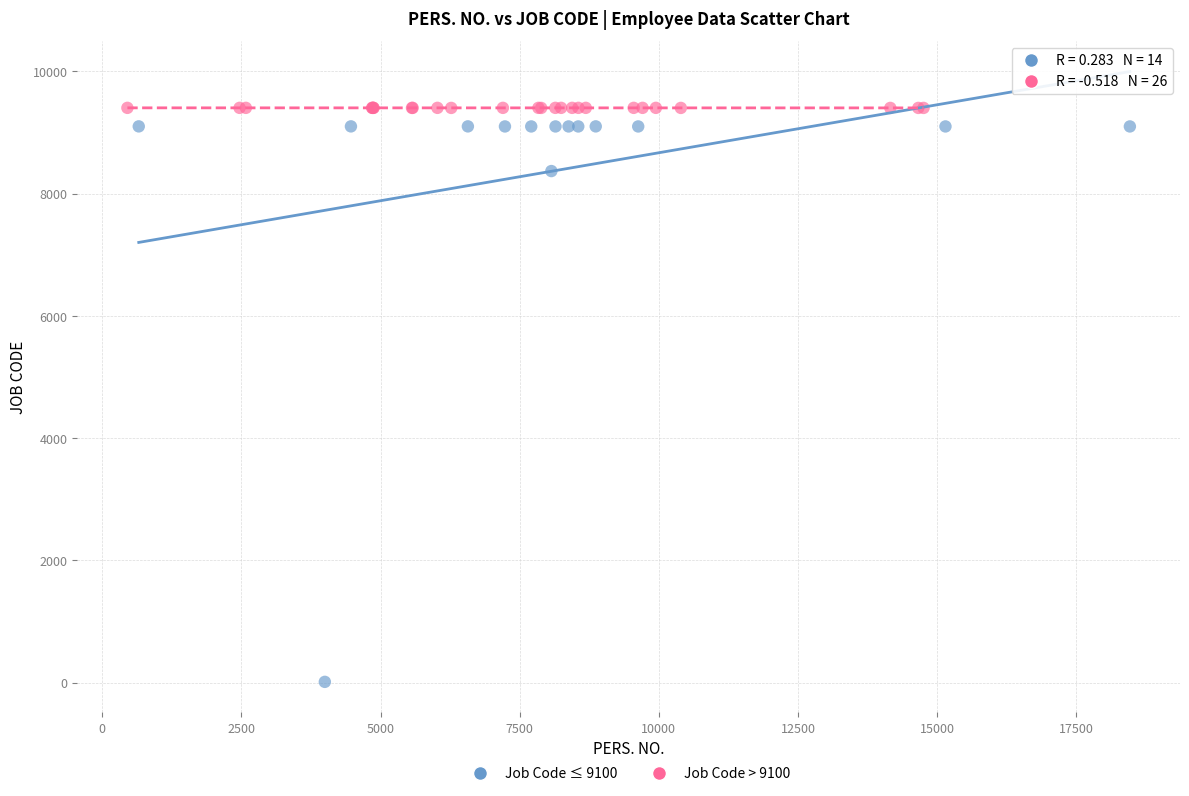

Which series contains the highest Y value?

Job Code > 9100